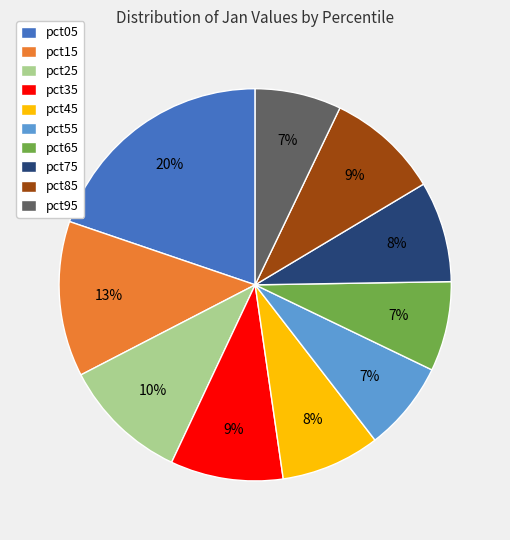

Does any single category account for the majority?

No